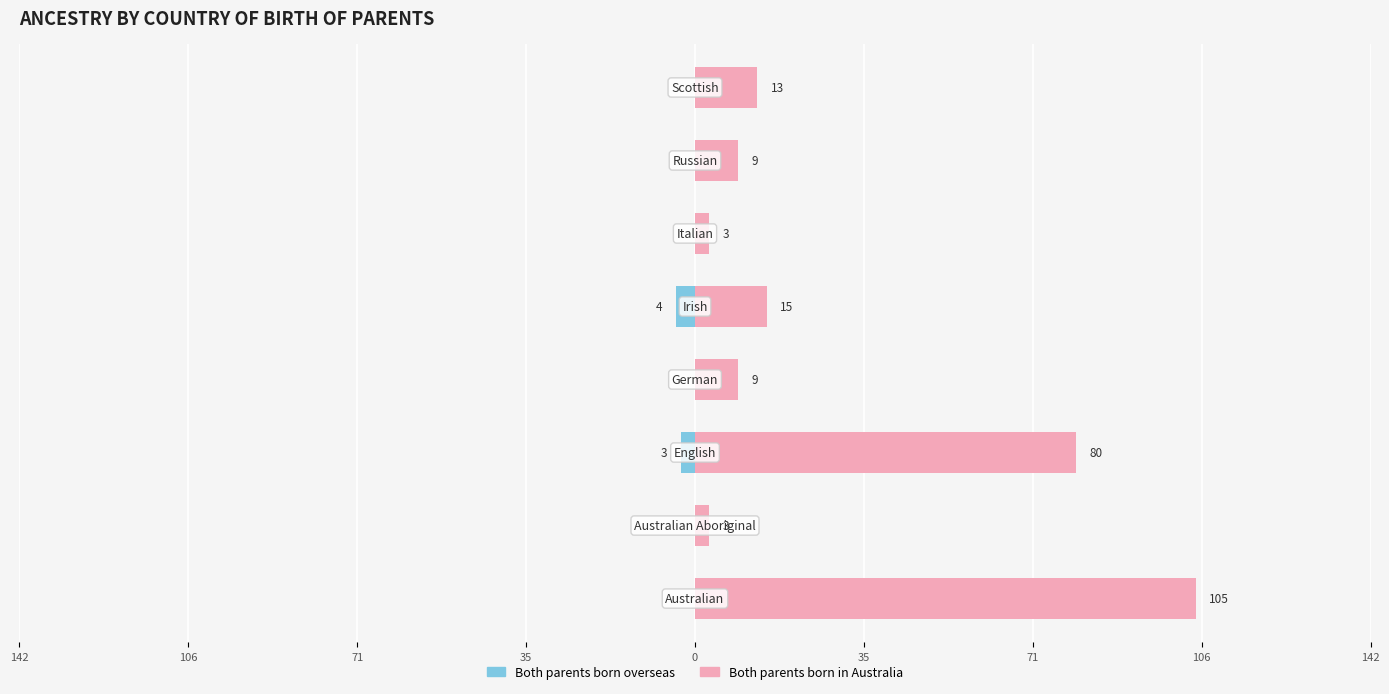

Is the value of Both parents born in Australia at 106 greater than the value of Both parents born overseas at 0?

Yes